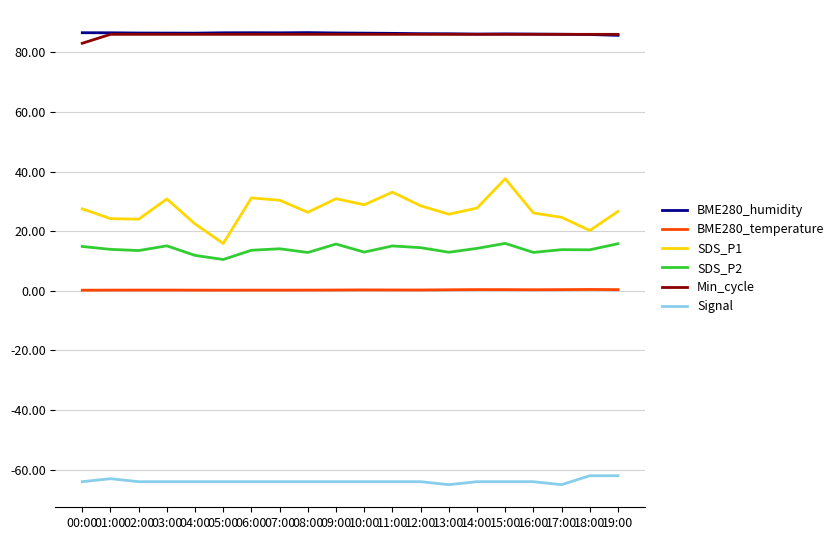

In BME280_humidity, how many points are lower than both neighbors (excluding endpoints)?

3